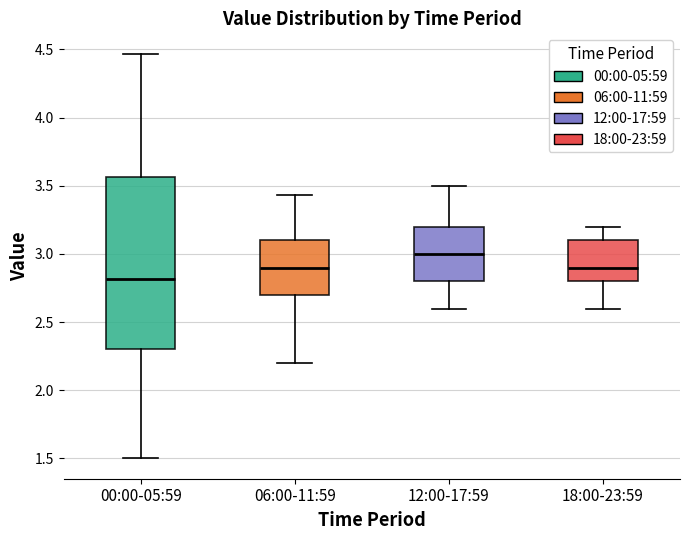

Where is the upper edge of the box for 06:00-11:59 on the y-axis? The values are not printed on the chart, so give them approximately, as read against the axis.

3.10